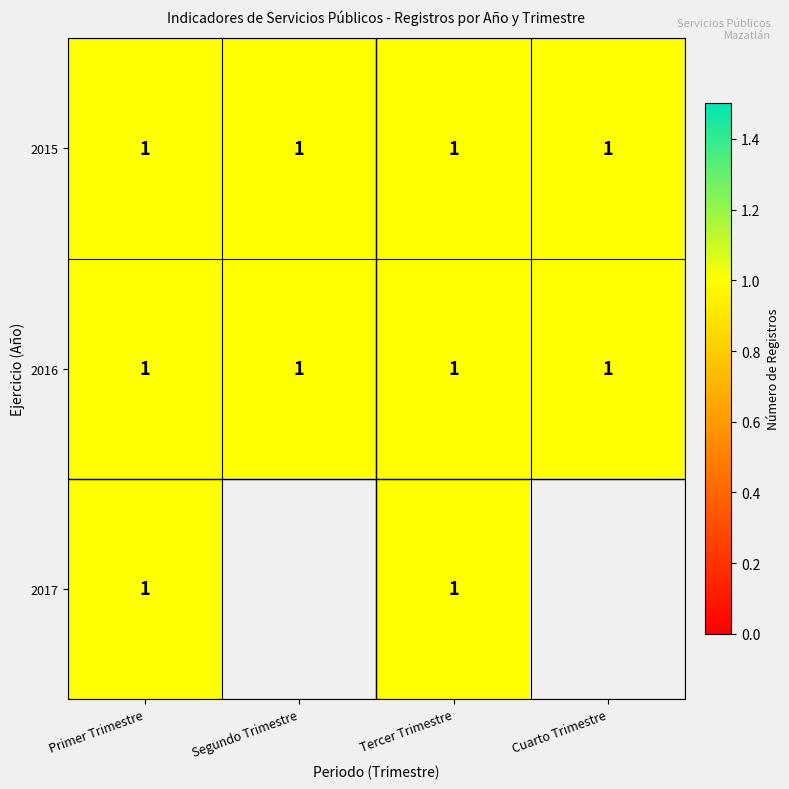

At how many categories does at least one series exceed 0?

4